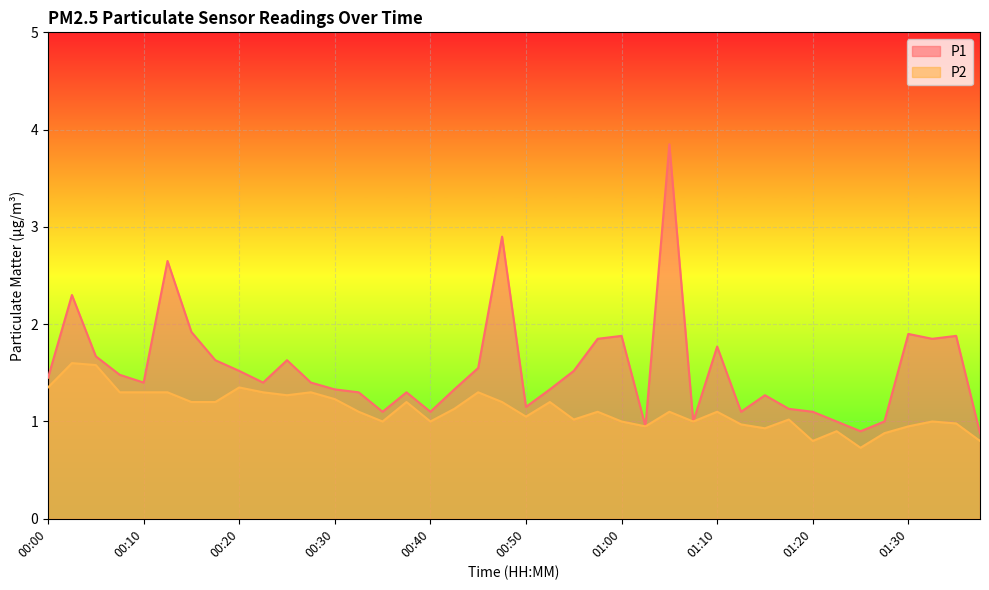

How many lines are shown in the chart?

2